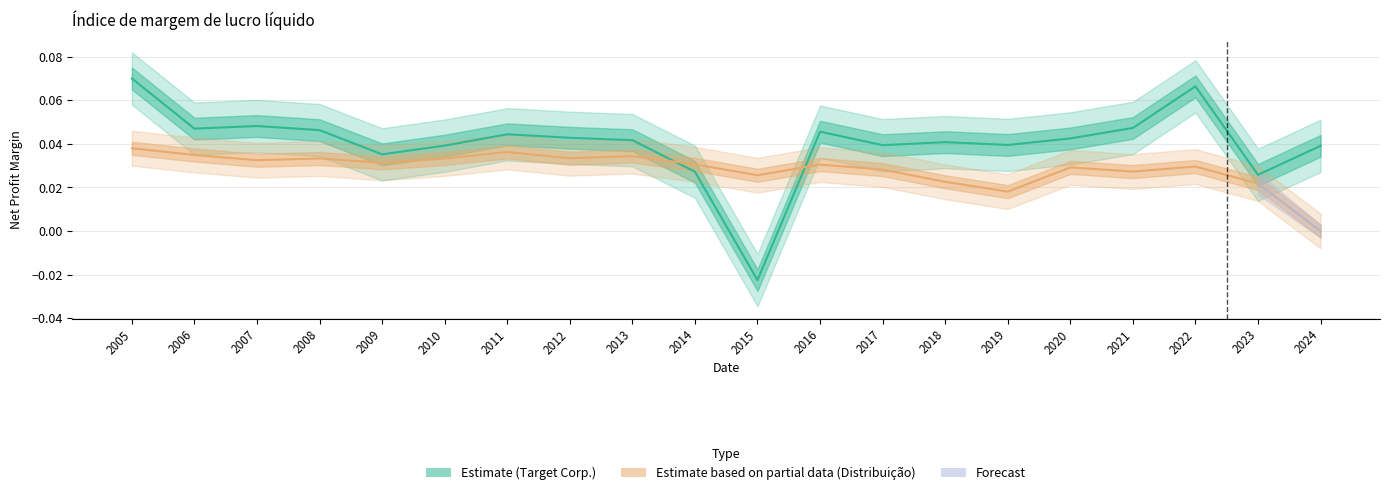

How many lines are shown in the chart?

2